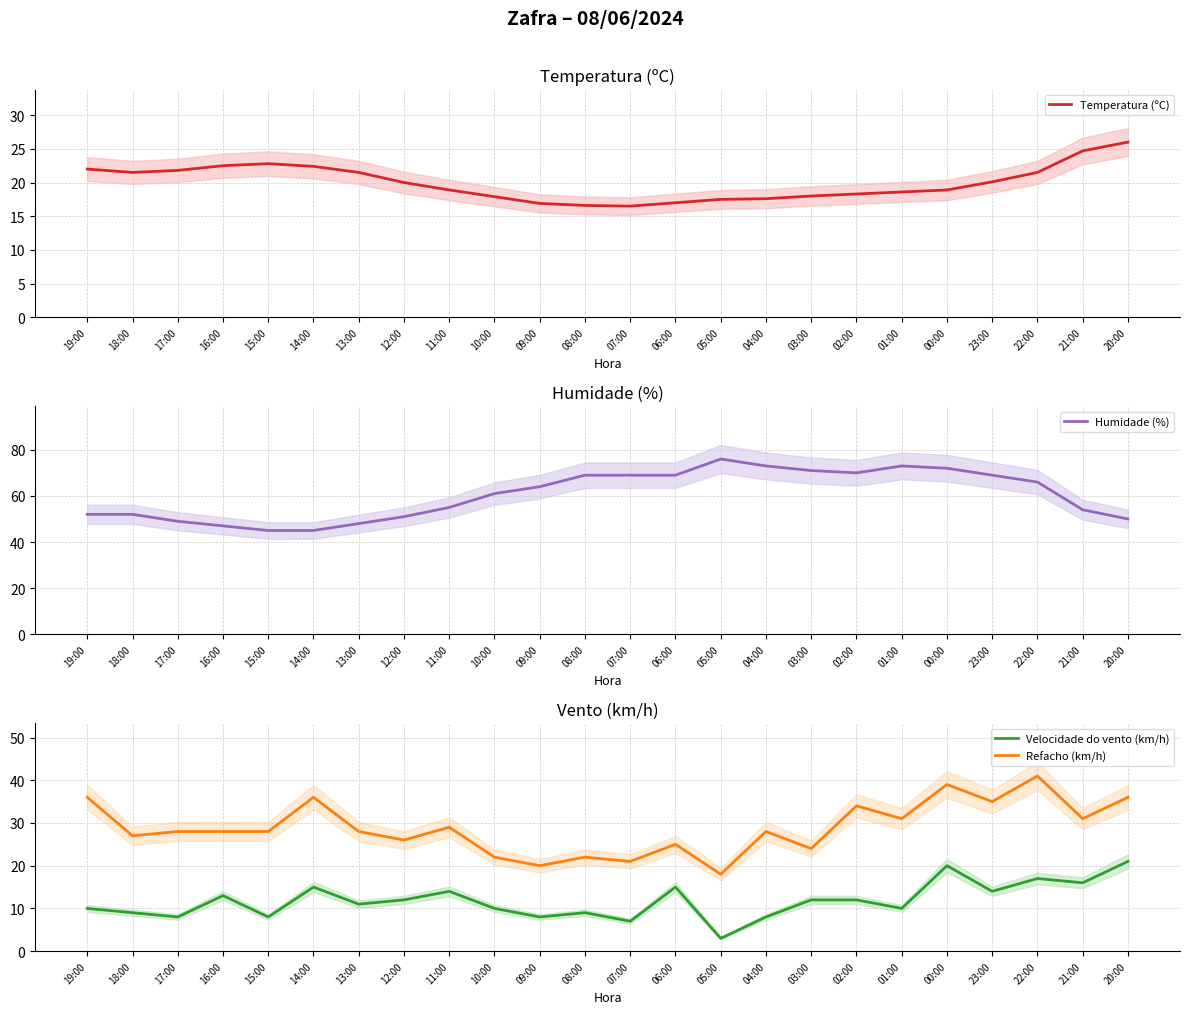

List the series in order of their peak value, lowest first.

Velocidade do vento (km/h), Temperatura (ºC), Refacho (km/h), Humidade (%)